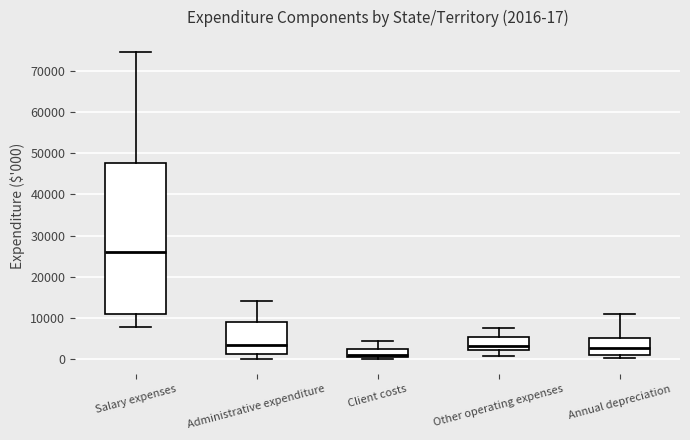

Which box has the highest median line?

Salary expenses